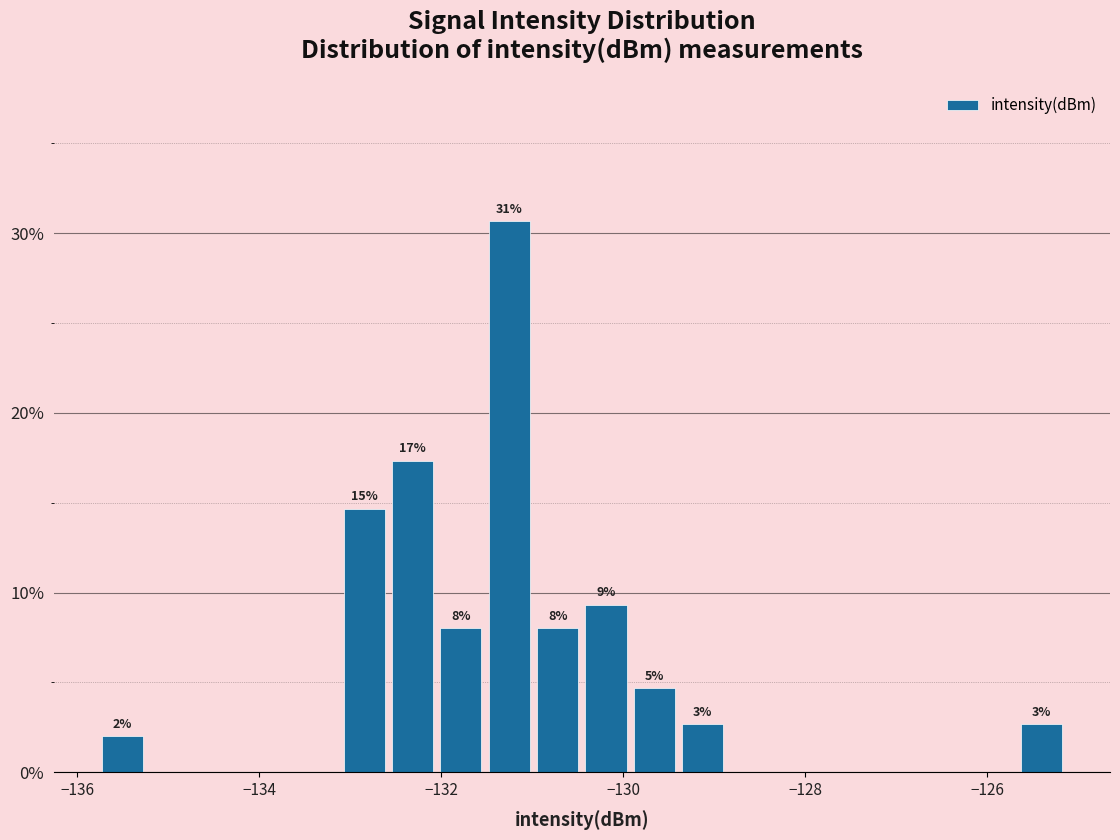

Around what value on the x-axis is the tallest bar? Give the approximate position of its centre, as read against the axis.

-131.2